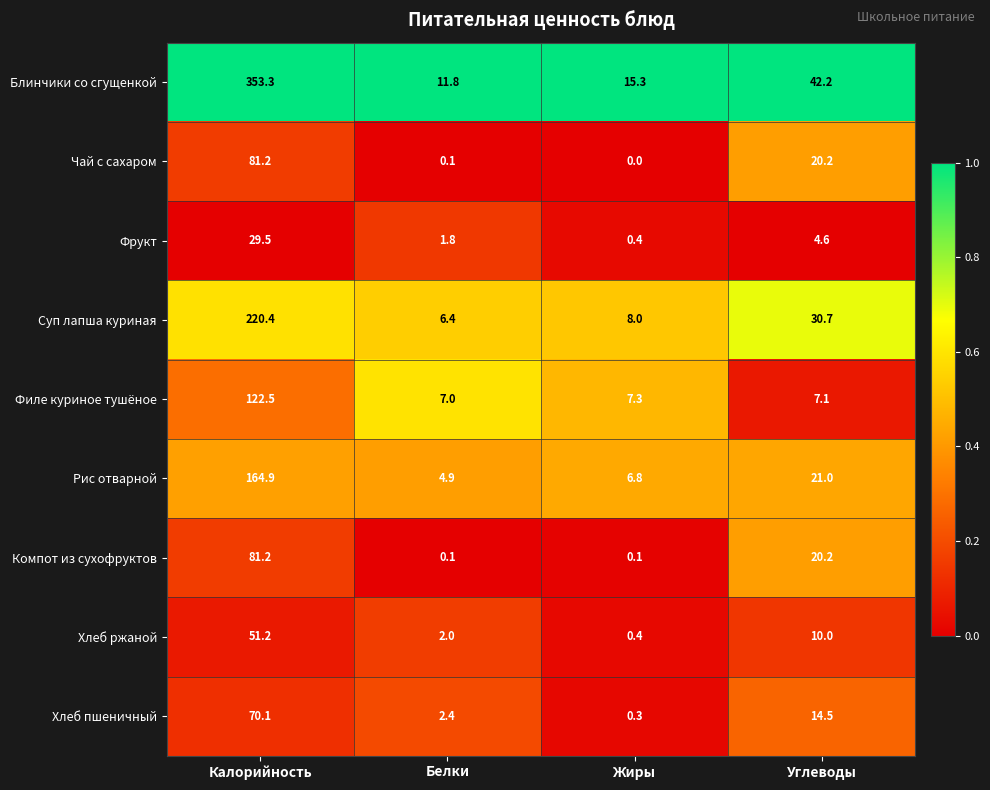

What is the average value of the Хлеб пшеничный series?

21.8